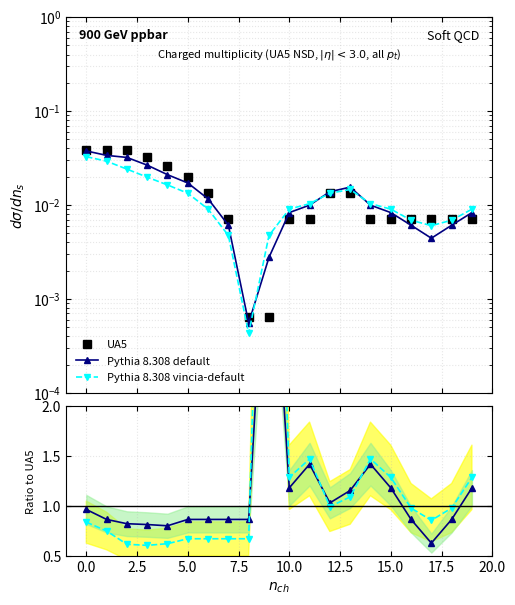

What is the minimum value for Pythia 8.308 vincia-default?

0.6